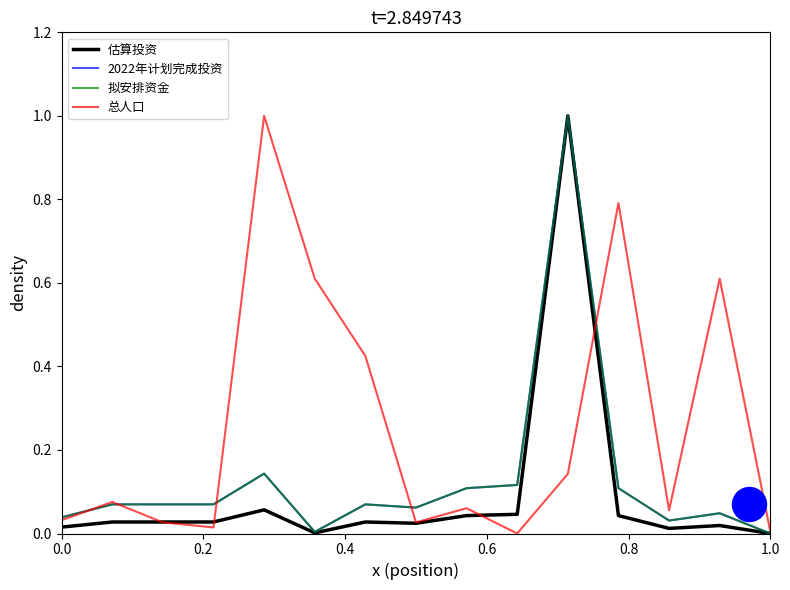

Is the value of 拟安排资金 at 10 greater than the value of 总人口 at 0.8?

No